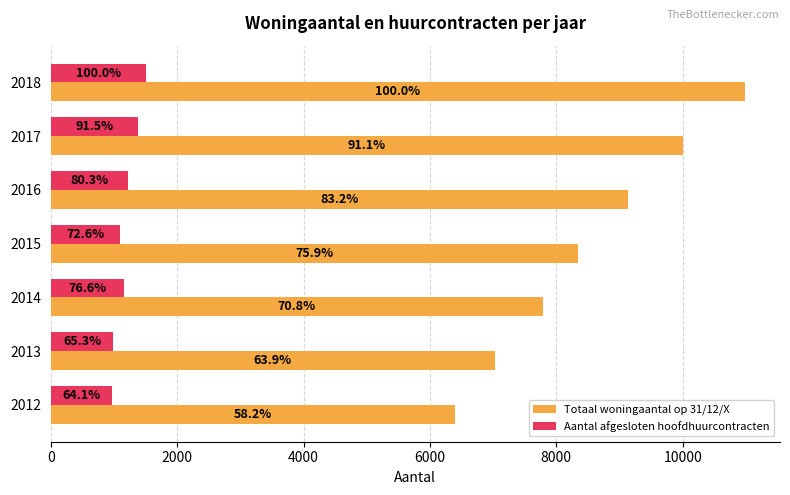

At how many categories does at least one series exceed 1030?

7